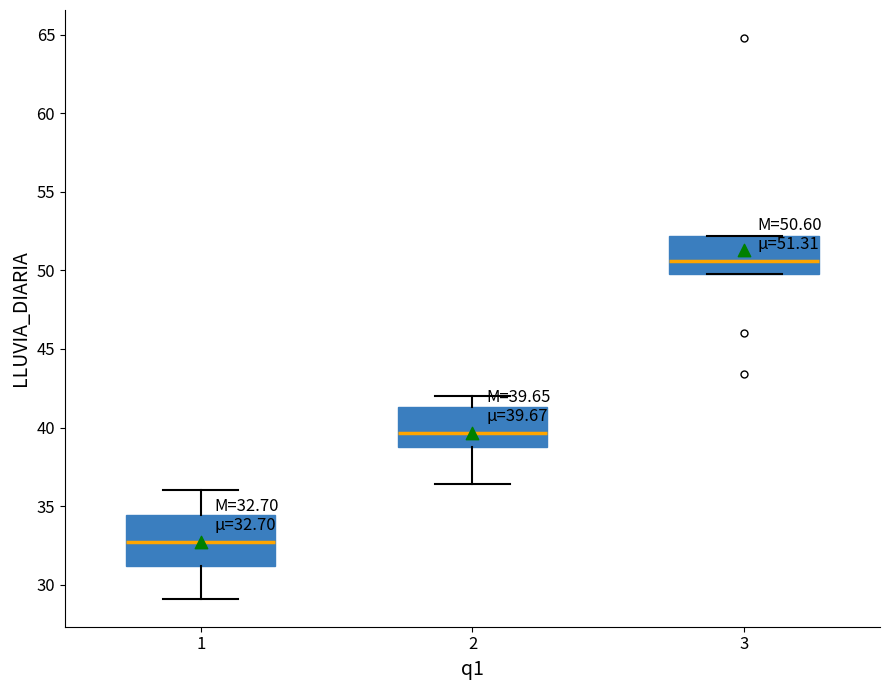

Which box is the tallest, from its lower edge to its upper edge?

1